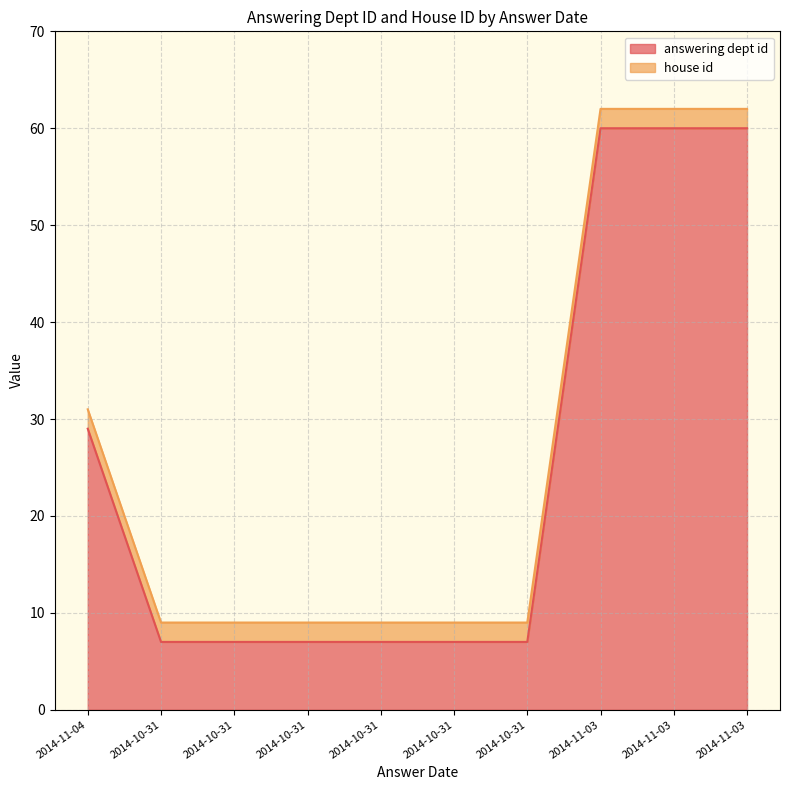

Read the value at 2014-10-31, to the nearest 5.

5